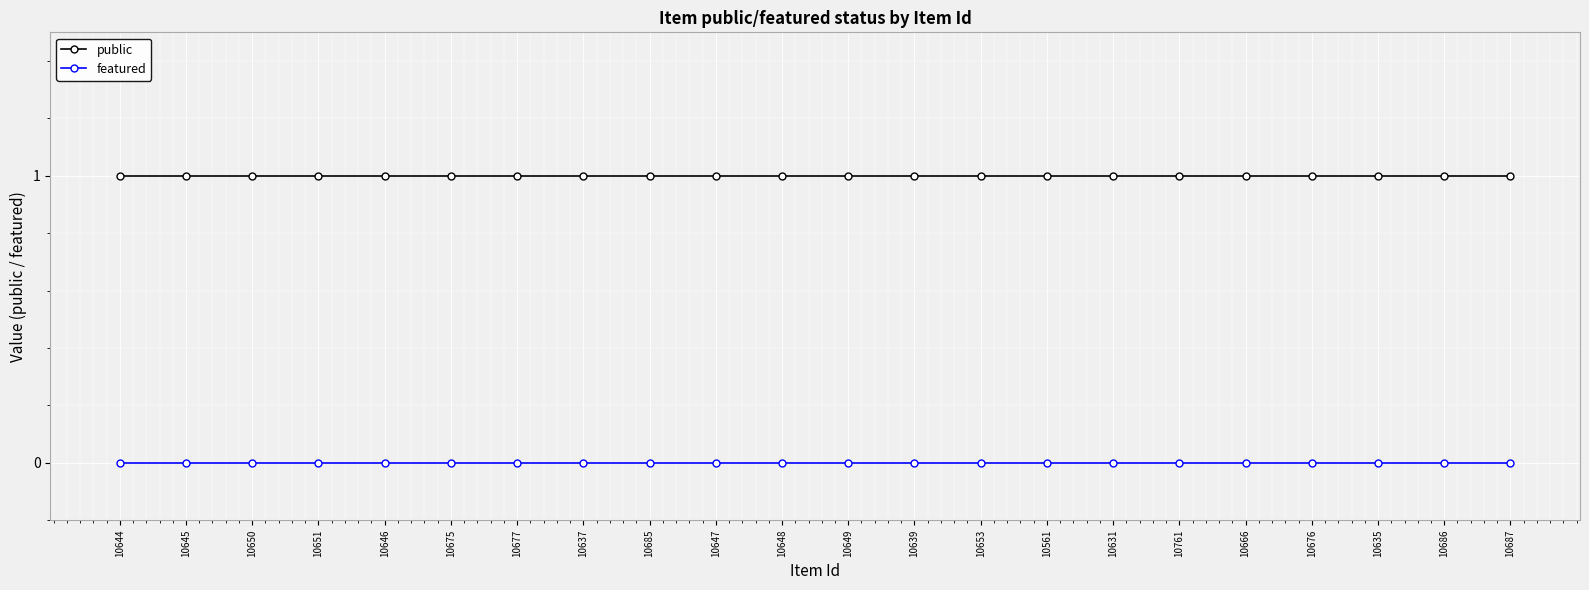

Reading left to right, transcribe all the data shown in this chart.

public: 1	1	1	1	1	1	1	1	1	1	1	1	1	1	1	1	1	1	1	1	1	1
featured: 0	0	0	0	0	0	0	0	0	0	0	0	0	0	0	0	0	0	0	0	0	0